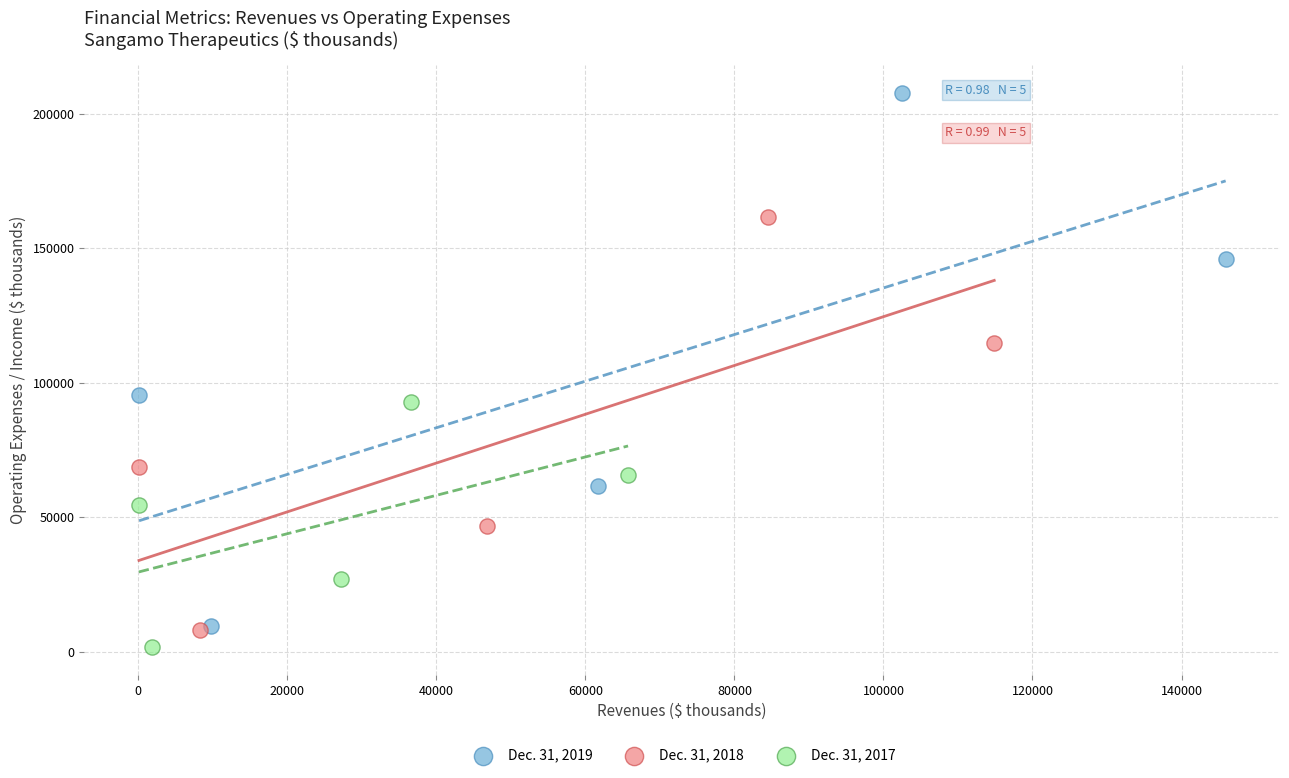

Which series has the widest spread of Y values?

Dec. 31, 2019